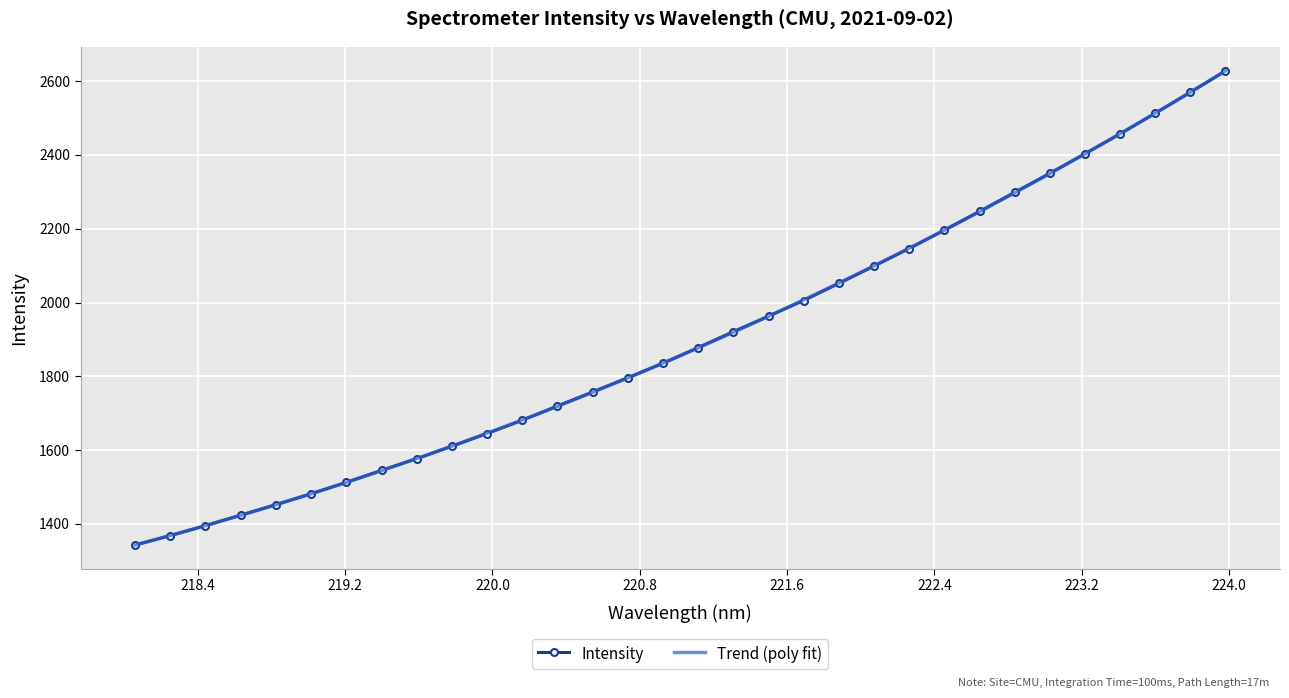

What is the difference between the maximum and minimum values?

1285.3